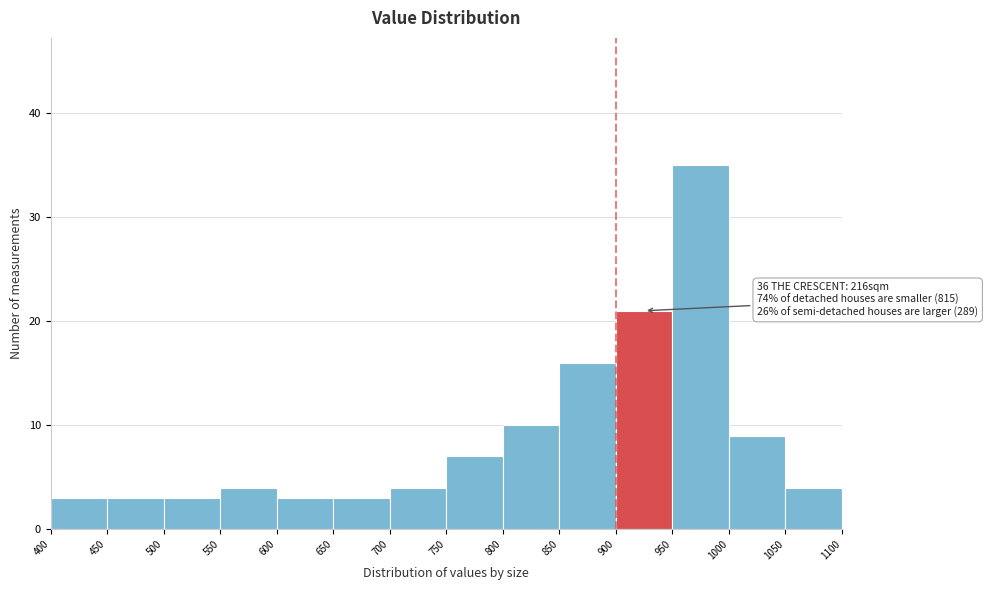

Over which range of the x-axis is the bar tallest?

950 to 1000